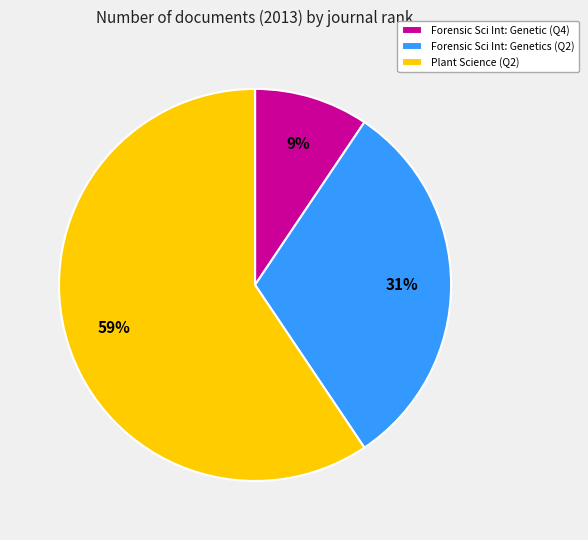

To the nearest percent, what is the average slice percentage?

33%